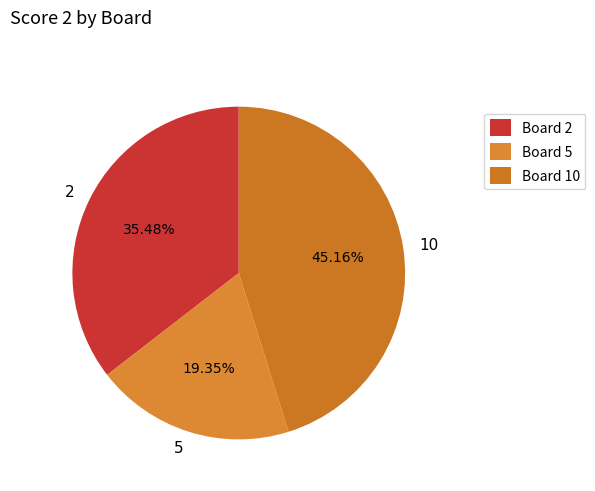

What is the ratio of the value at 5 to the value at 10?

0.4